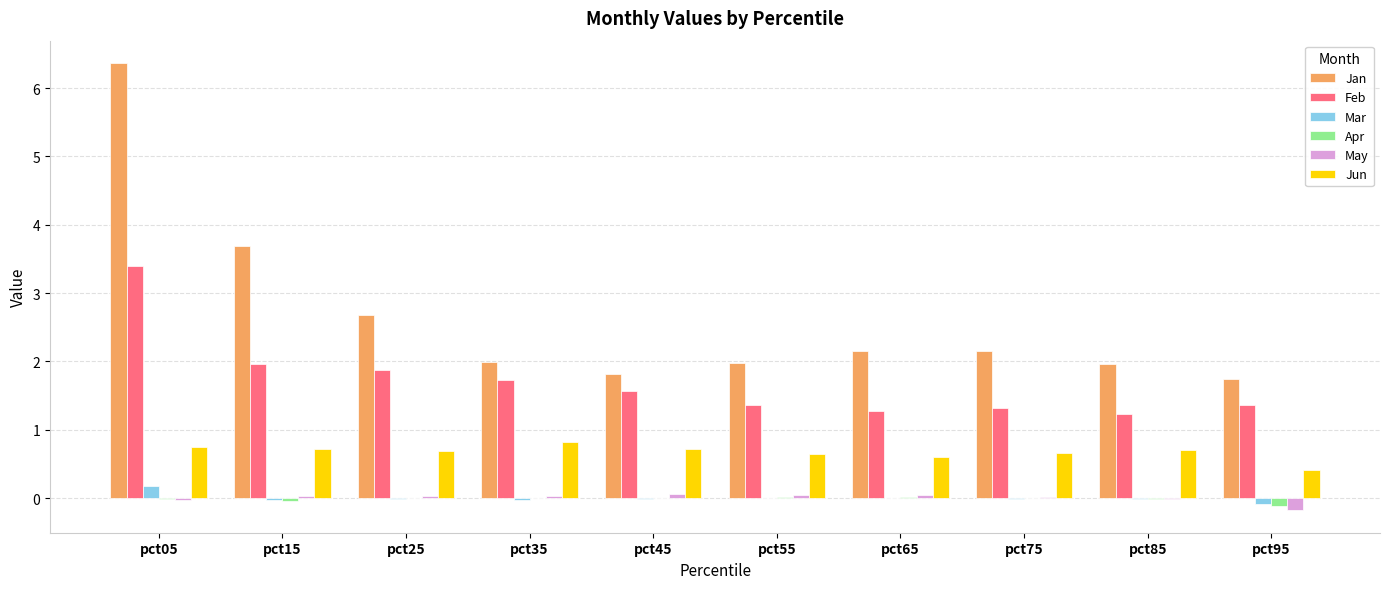

What is the maximum value for Jun?

0.8